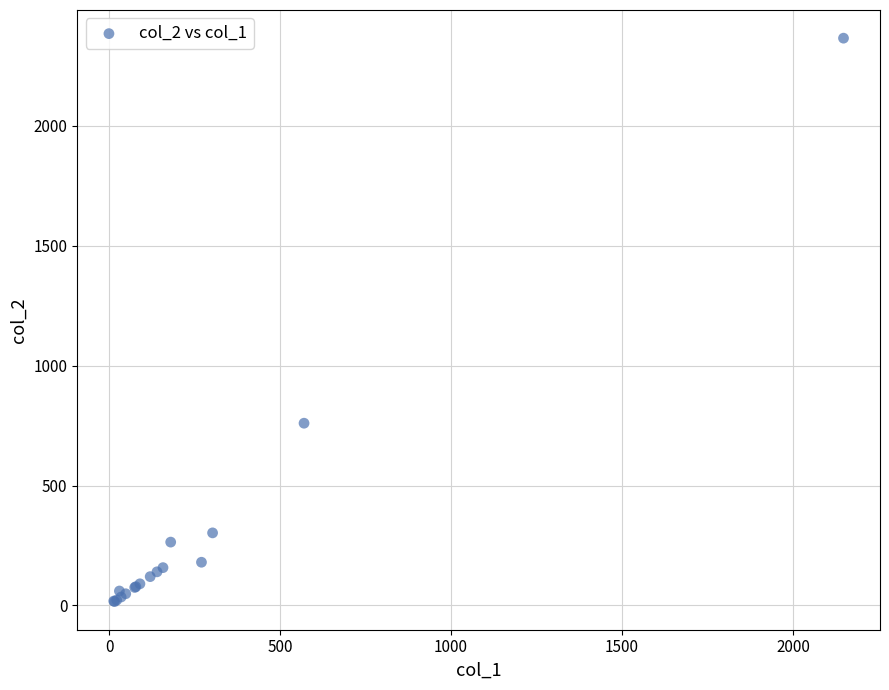

What Y value in the scatter plot is closest to 1191?

760.0